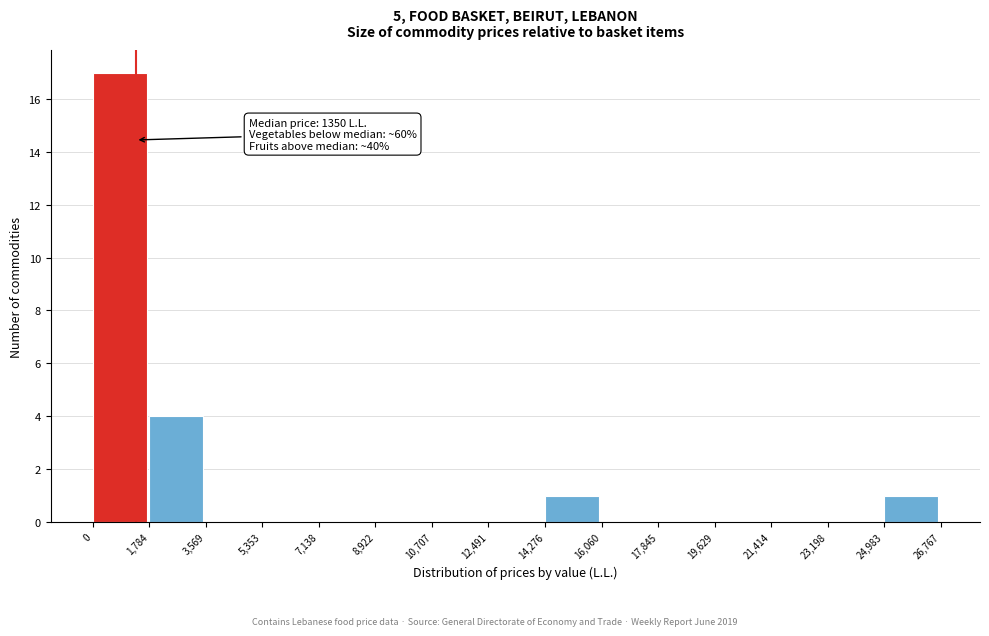

Which range on the x-axis has the tallest bar?

0 to 1,784